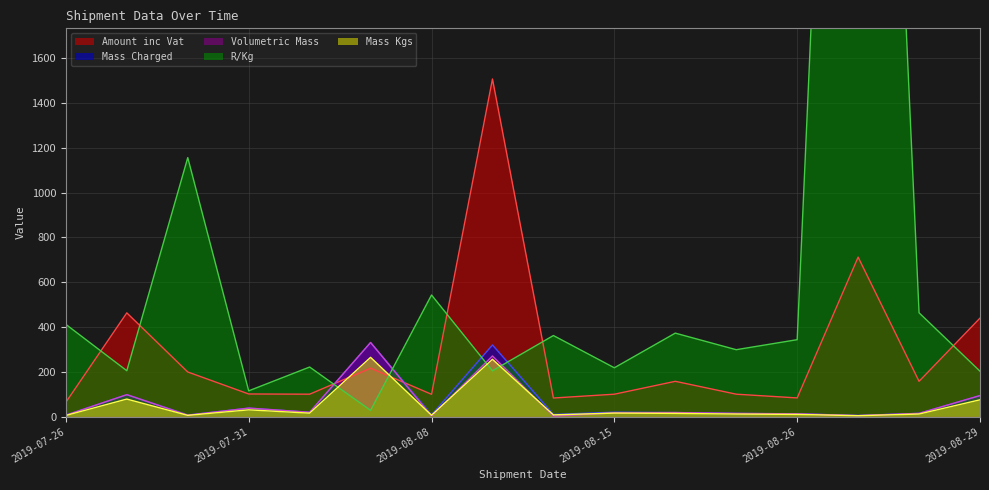

What are all the series names shown in the legend?

Amount inc Vat, Mass Charged, Volumetric Mass, R/Kg, Mass Kgs